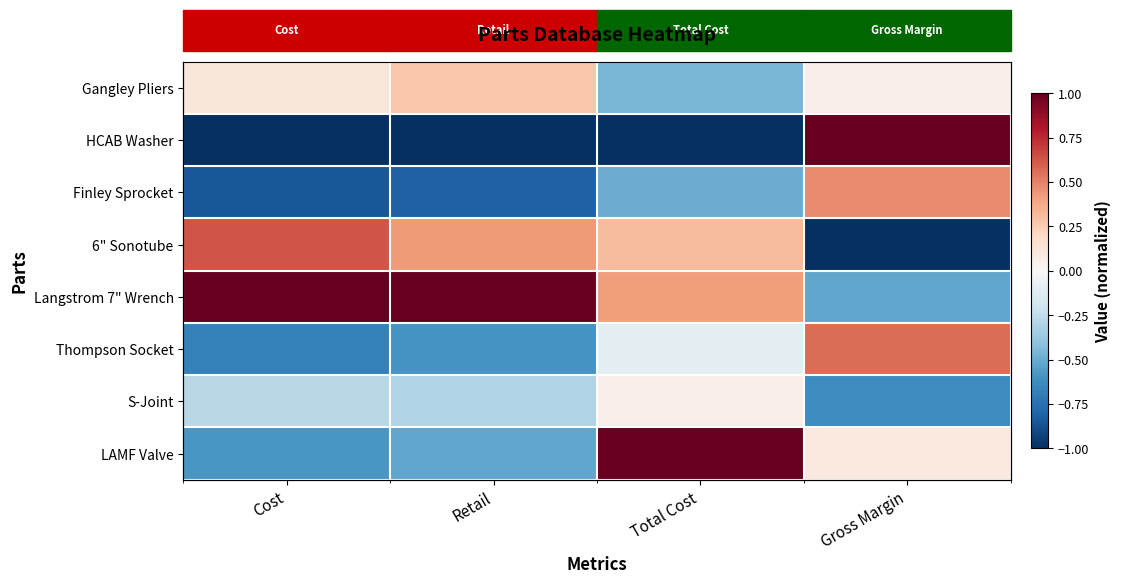

Which category has the highest value in the Finley Sprocket series?

Gross Margin